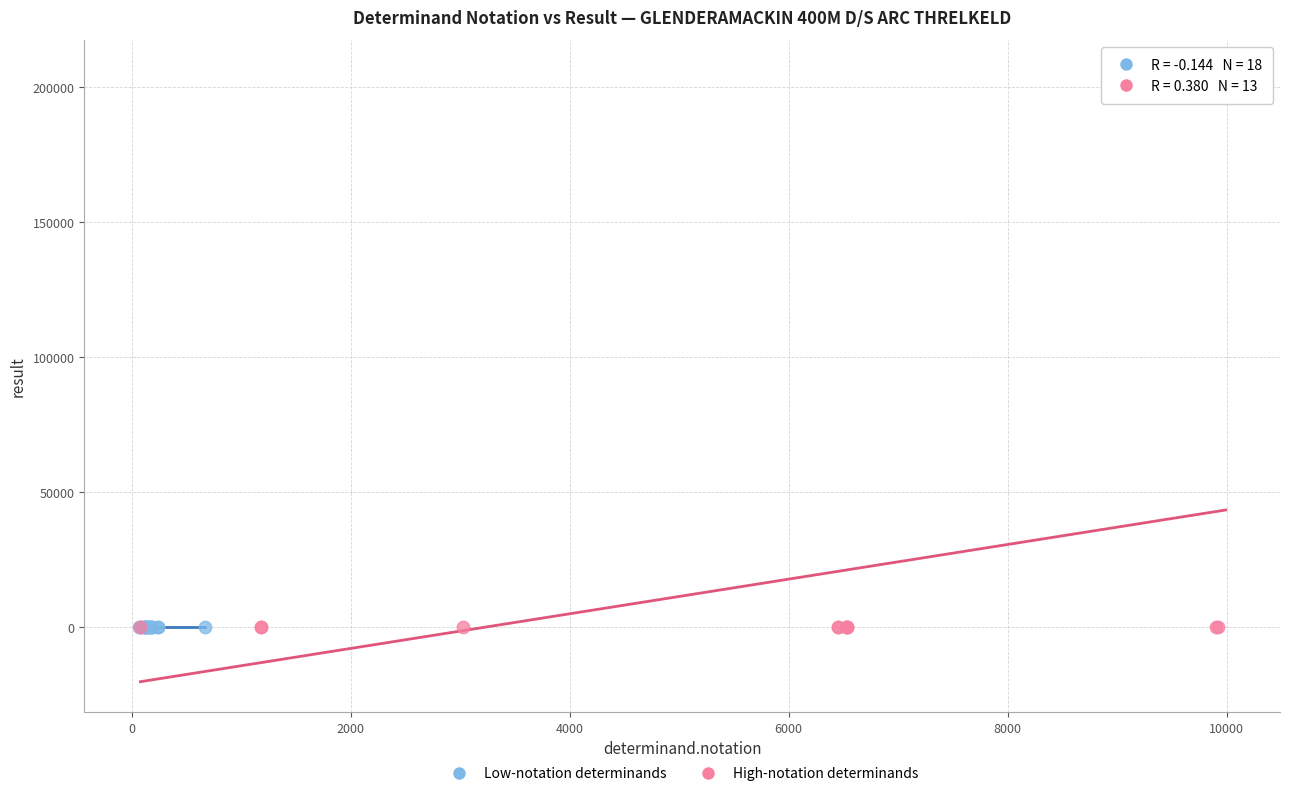

Which series contains the highest Y value?

High-notation determinands